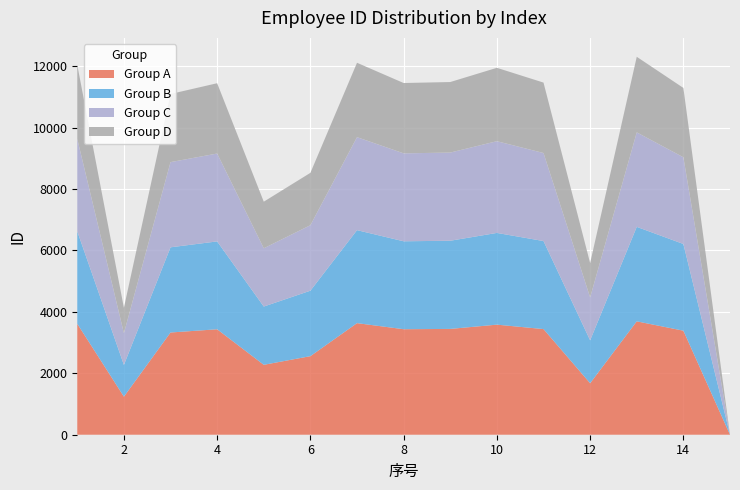

Reading left to right, list all the values displayed in this chart.

1=12040	2=4133	3=11095	4=11445	5=7588	6=8527	7=12111	8=11452	9=11484	10=11947	11=11466	12=5589	13=12306	14=11292	15=0